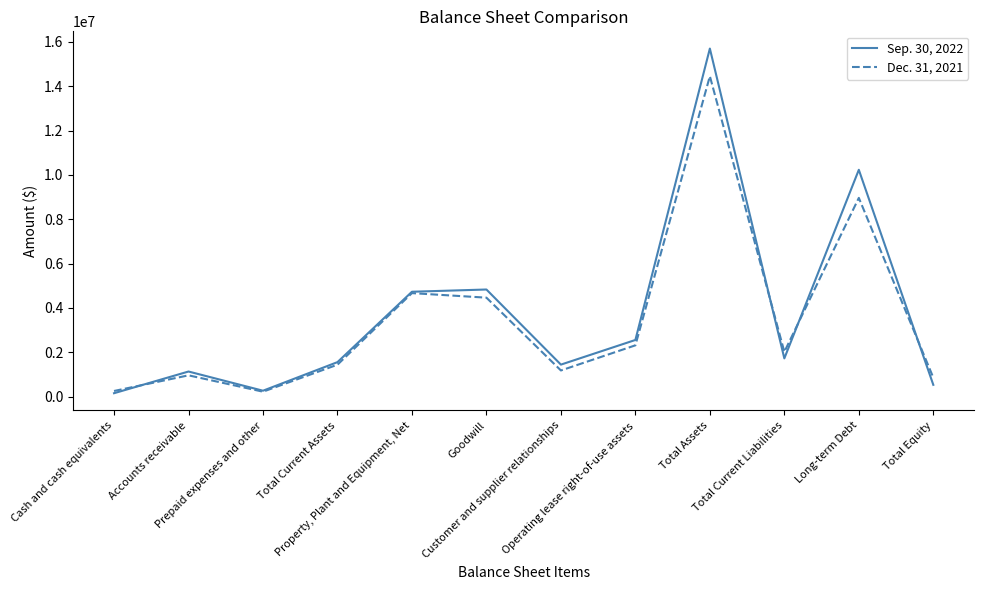

What is the difference between the highest and lowest values at Cash and cash equivalents?

100605